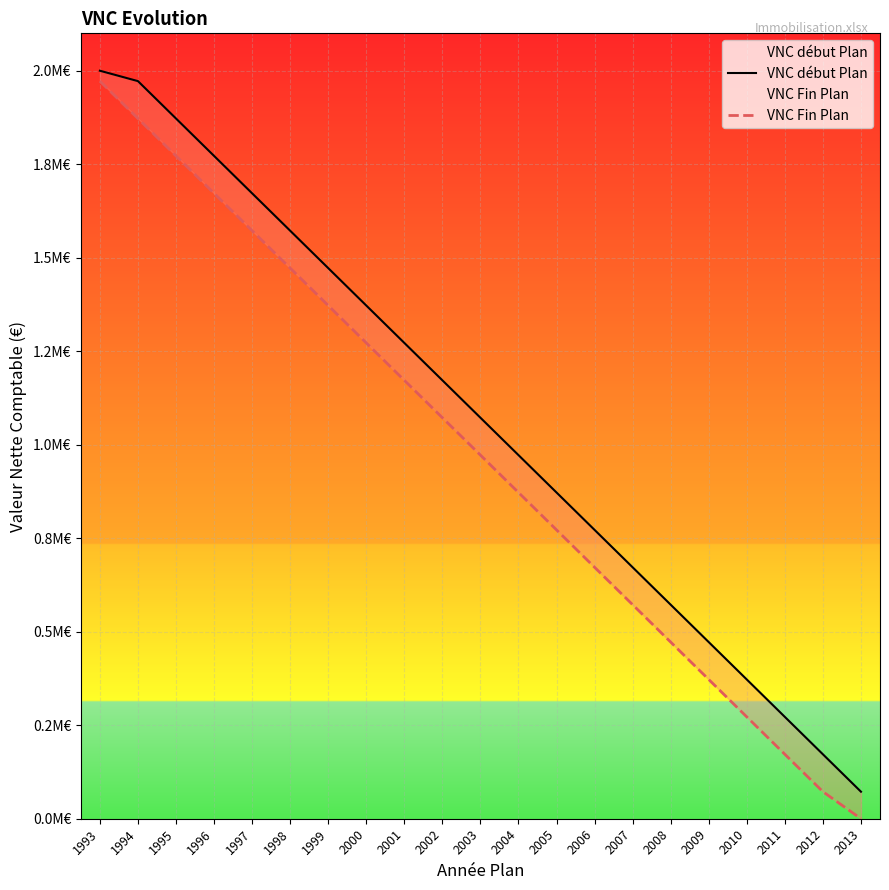

Is this an area chart (filled region under the line)?

No